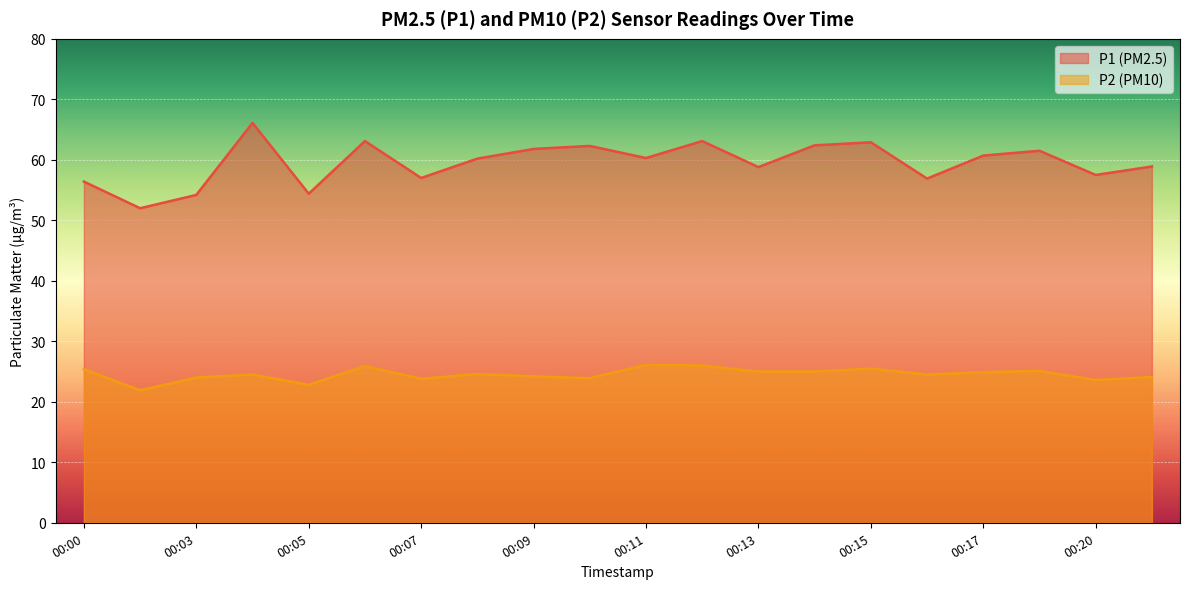

The value of P2 at 00:00 is 25.4. True or false?

True